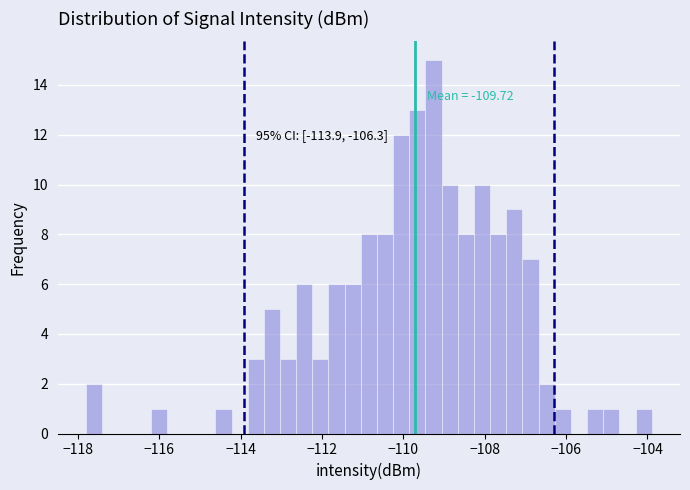

Read against the x-axis, roughly where is the centre of the tallest bar?

-109.2